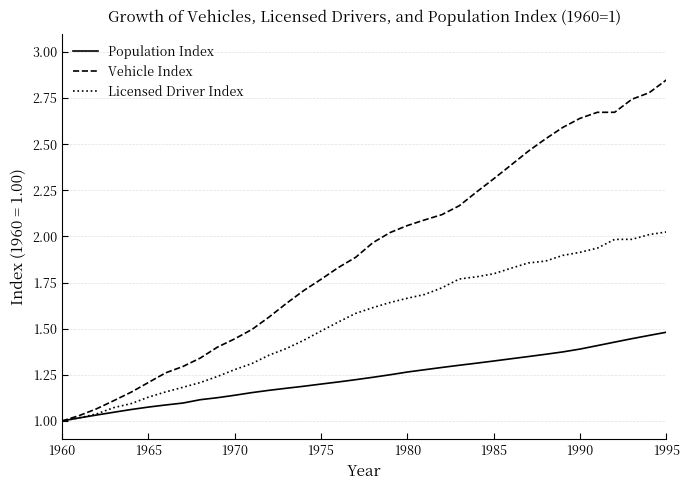

Which series has the largest total across all categories?

Vehicle Index